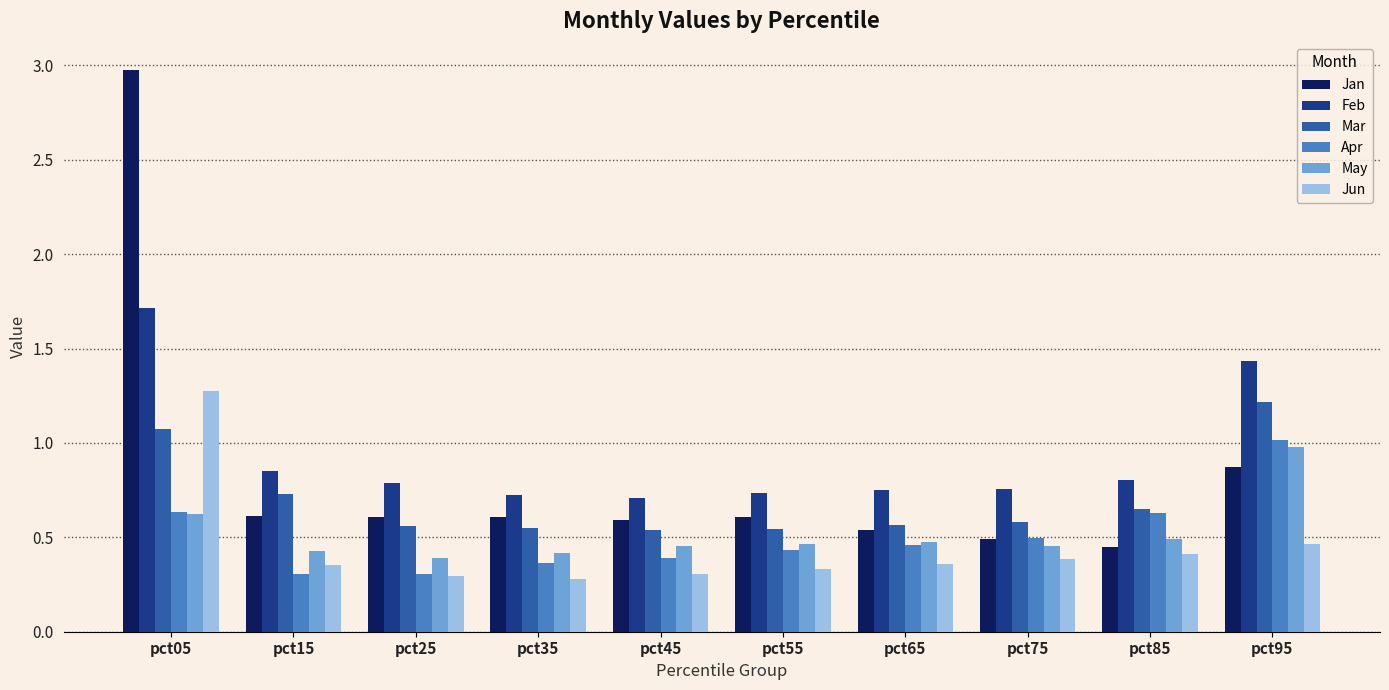

What is the difference between the maximum and second lowest values in the Jan series?

2.5